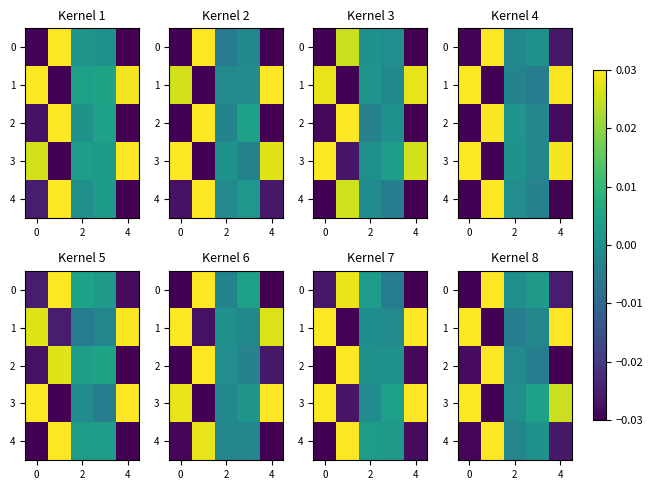

The row_2 series shows -0.0 at 6. True or false?

False